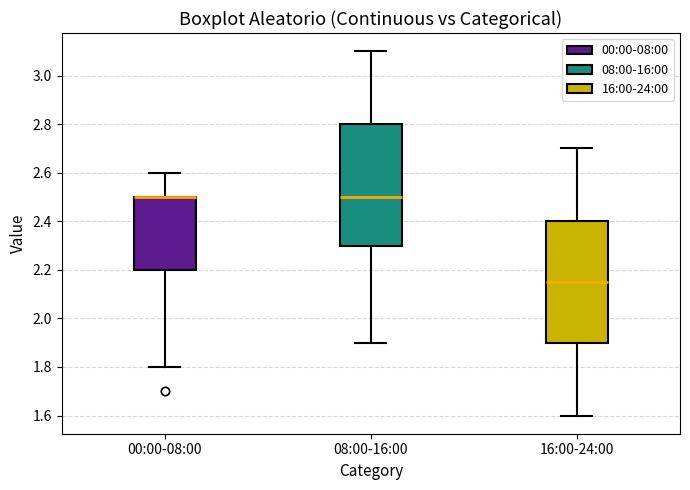

Where does the median line of the box for 16:00-24:00 sit on the y-axis? The values are not printed on the chart, so give them approximately, as read against the axis.

2.16